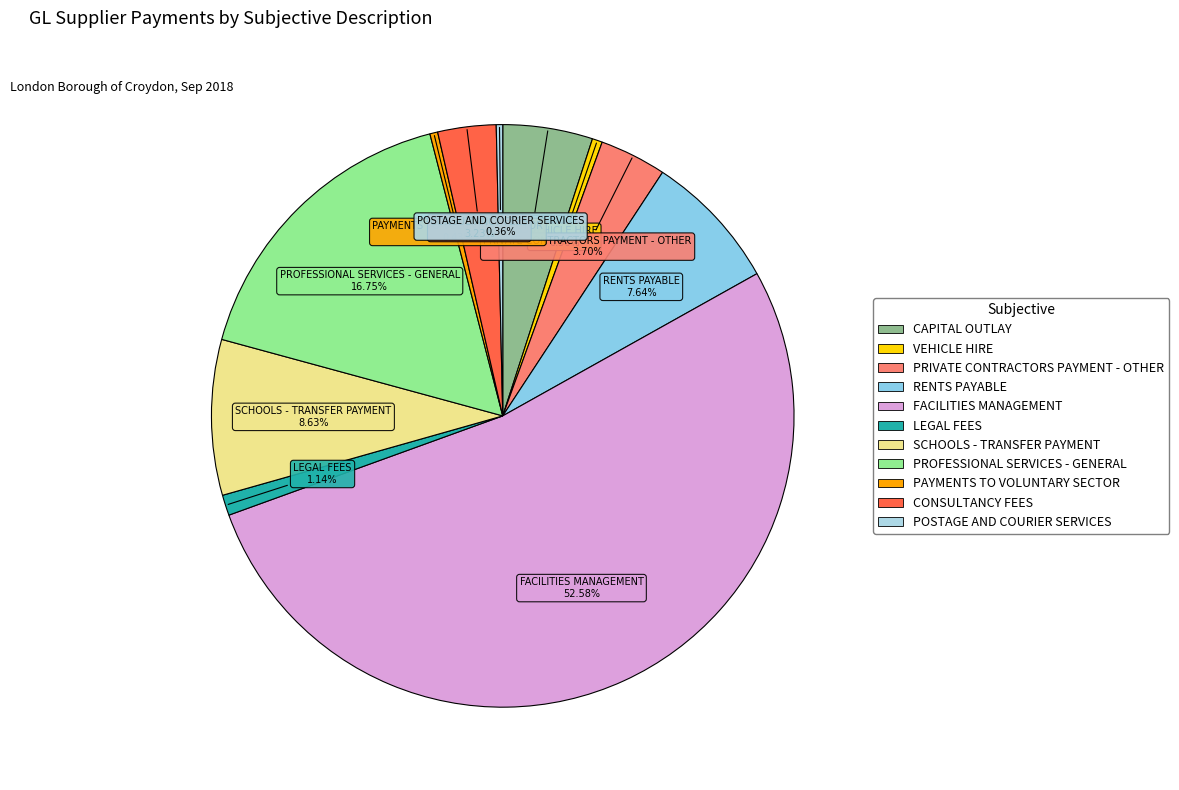

What percentage do SCHOOLS - TRANSFER PAYMENT and LEGAL FEES together represent?

9.8%